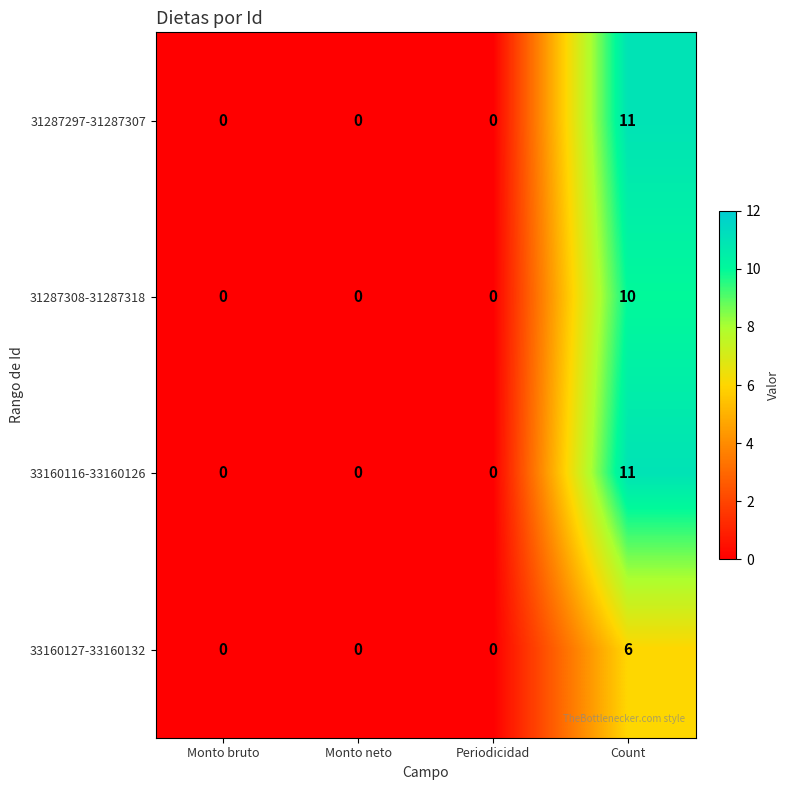

Which category has the highest value in the 33160127-33160132 series?

Count